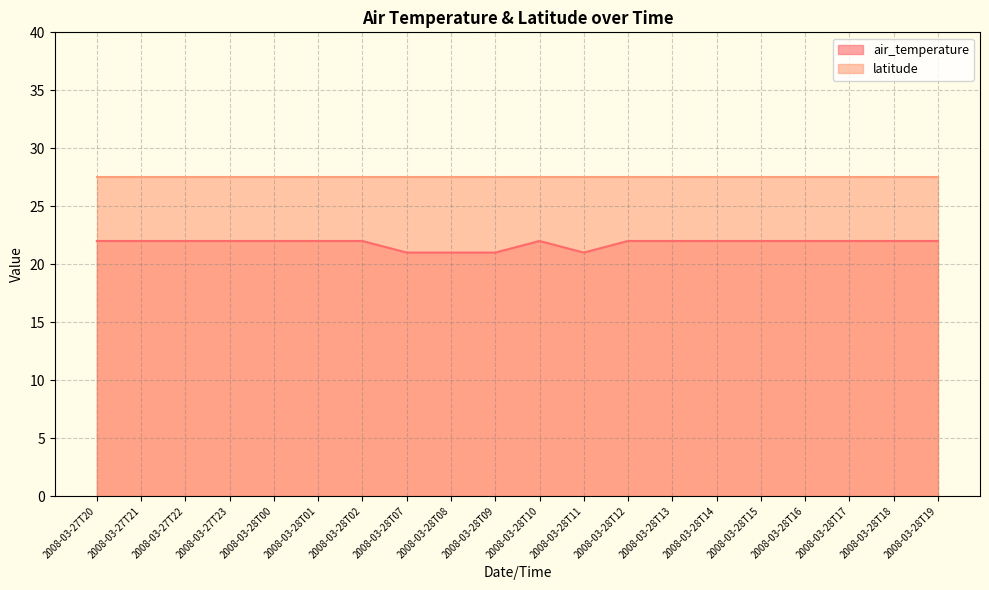

How many lines are shown in the chart?

2